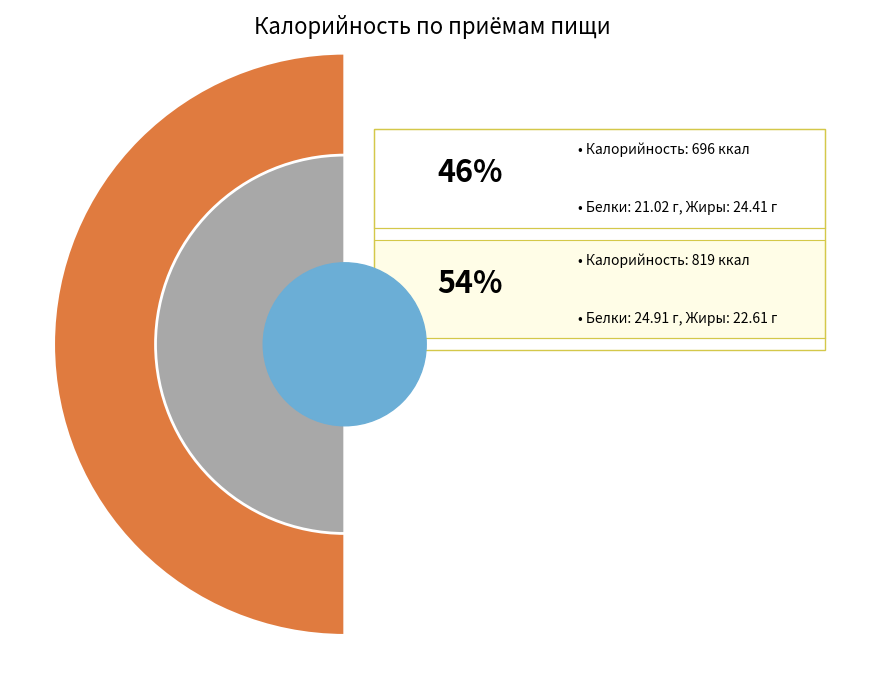

The Завтрак slice represents 46% of the pie. True or false?

True